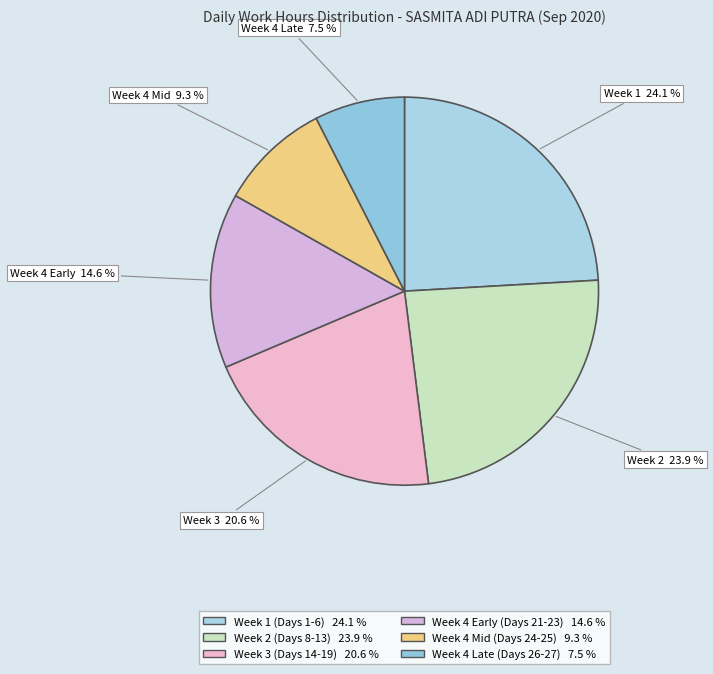

Count the number of slices in the pie.

6